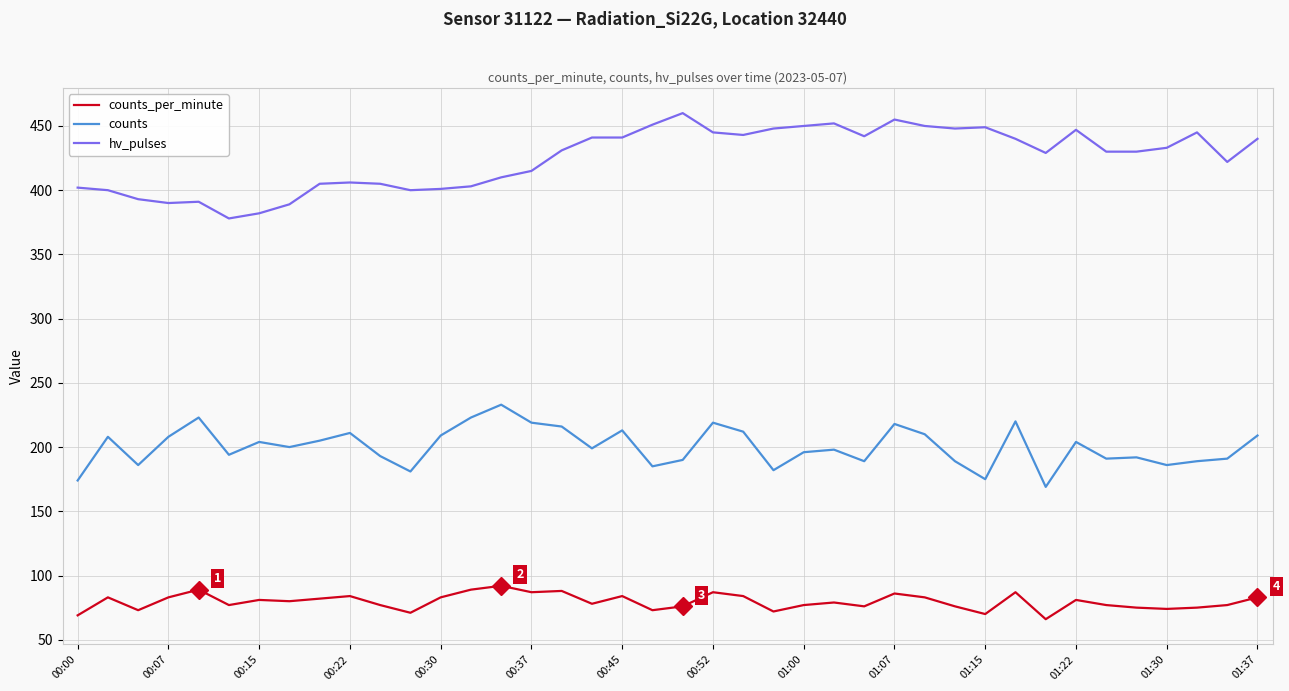

What are all the series names shown in the legend?

counts_per_minute, counts, hv_pulses